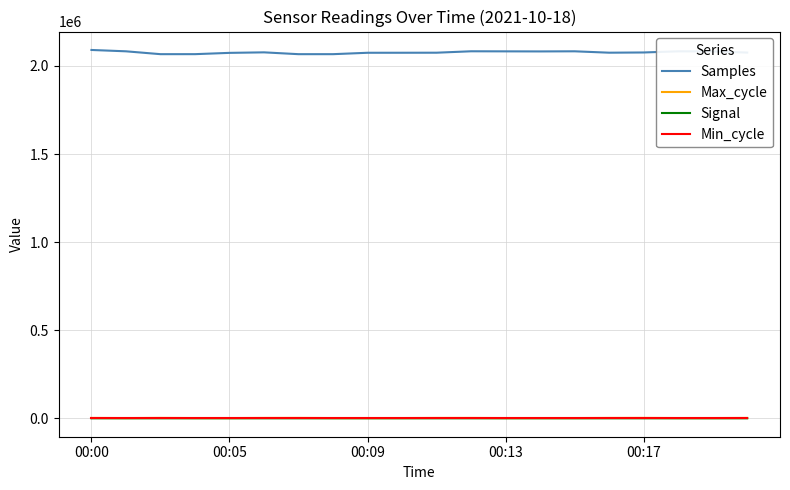

True or false: Samples and Max_cycle cross at least once.

False